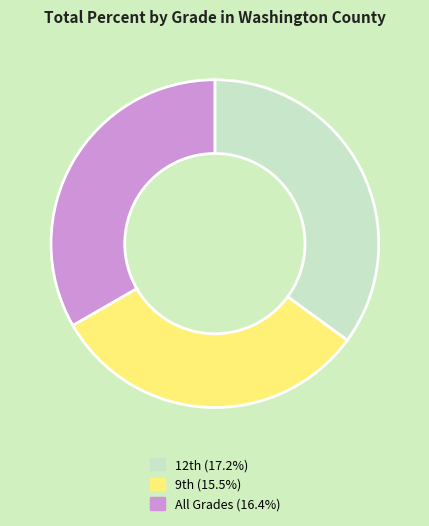

Which category has the biggest portion of the pie?

12th